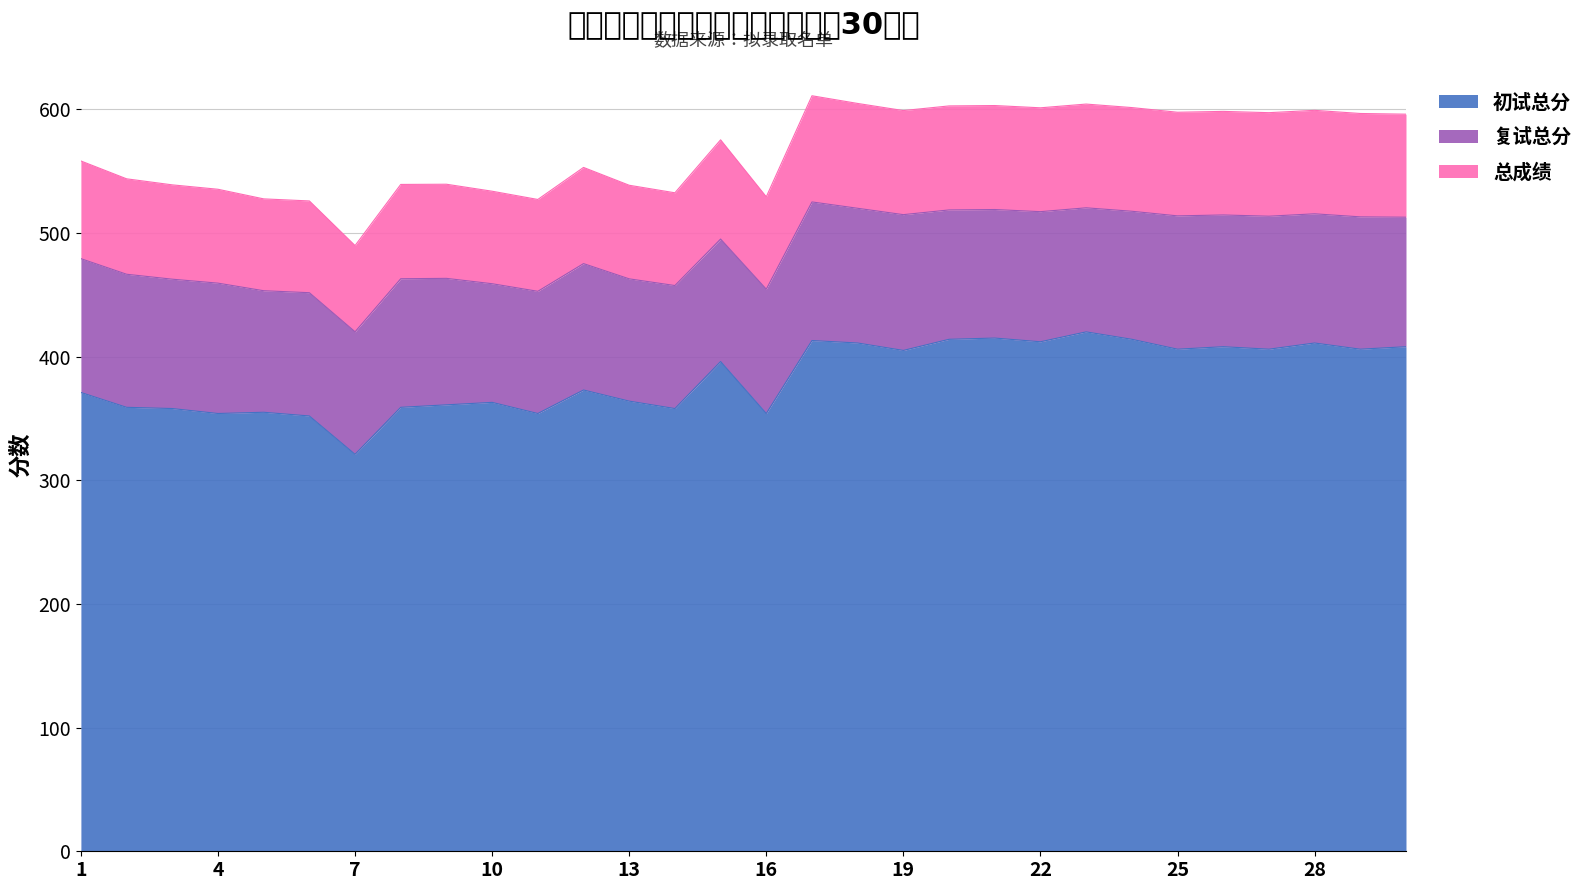

True or false: 总成绩 and 初试总分 intersect in this chart.

False